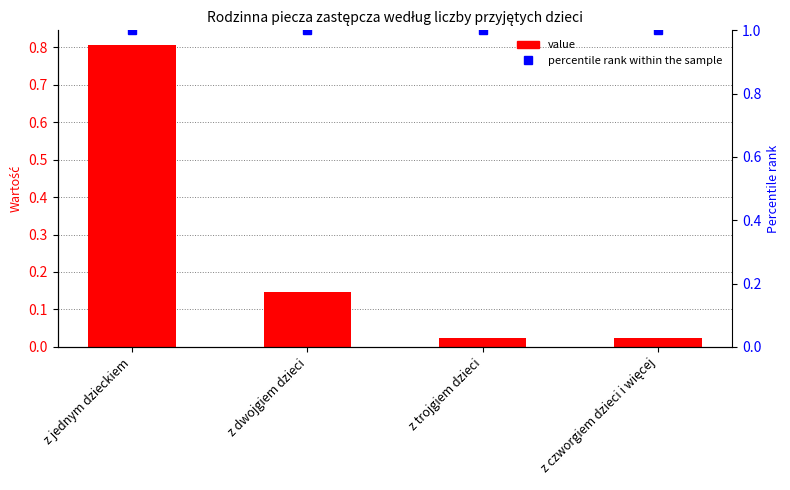

How many categories are shown in the chart?

4